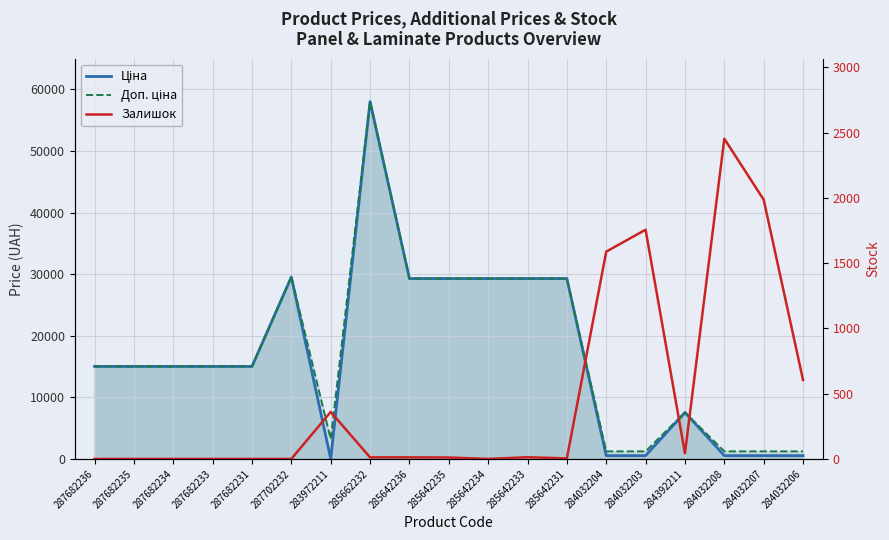

Reading right to left, list all the values displayed in this chart.

Ціна: 284032206=535.4	284032207=535.4	284032208=535.4	284392211=7545.9	284032203=535.4	284032204=535.4	285642231=29294.9	285642233=29294.9	285642234=29294.9	285642235=29294.9	285642236=29294.9	285662232=58037.0	283972211=32.0	287702232=29548.9	287682231=15019.2	287682233=15019.2	287682234=15019.2	287682235=15019.2	287682236=15019.2
Доп. ціна: 284032206=1227.2	284032207=1227.2	284032208=1227.2	284392211=7545.9	284032203=1227.2	284032204=1227.2	285642231=29294.9	285642233=29294.9	285642234=29294.9	285642235=29294.9	285642236=29294.9	285662232=58037.0	283972211=3205.0	287702232=29548.9	287682231=15019.2	287682233=15019.2	287682234=15019.2	287682235=15019.2	287682236=15019.2
Залишок: 284032206=605.0	284032207=1986.0	284032208=2453.0	284392211=43.0	284032203=1756.0	284032204=1588.0	285642231=4.0	285642233=13.0	285642234=0.0	285642235=11.0	285642236=12.0	285662232=12.0	283972211=360.0	287702232=0.0	287682231=0.0	287682233=0.0	287682234=0.0	287682235=0.0	287682236=0.0